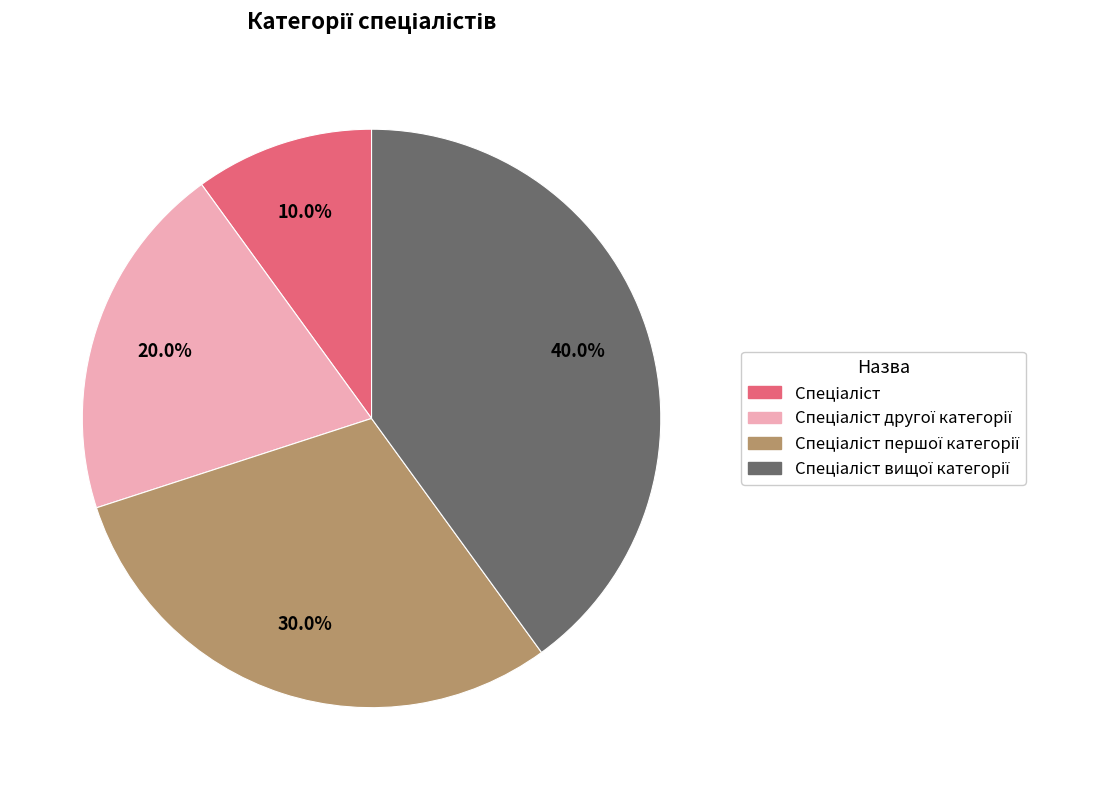

Is there a majority slice in this chart?

No